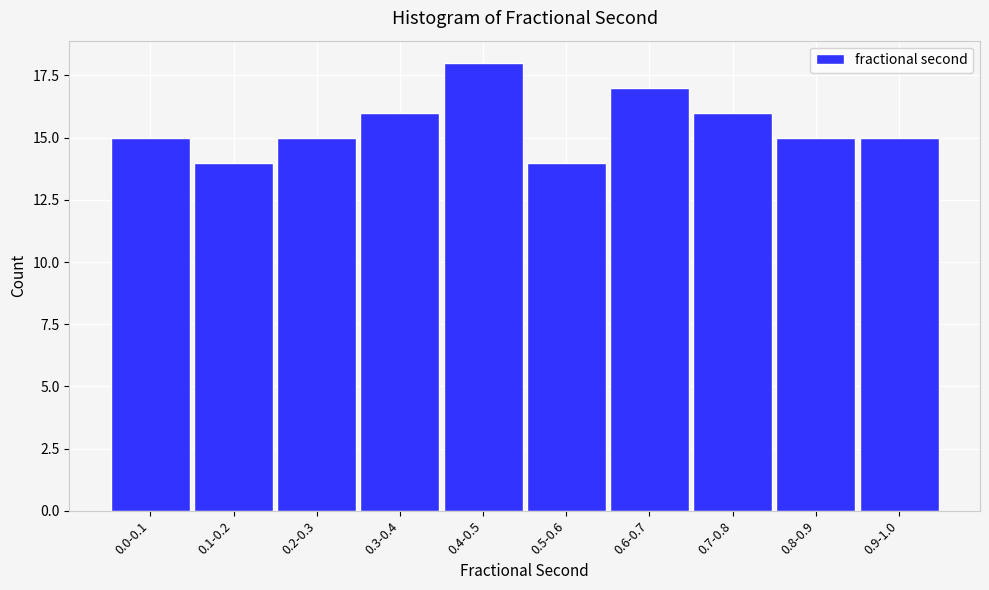

Reading left to right, what are all the values shown in this chart?

15	14	15	16	18	14	17	16	15	15